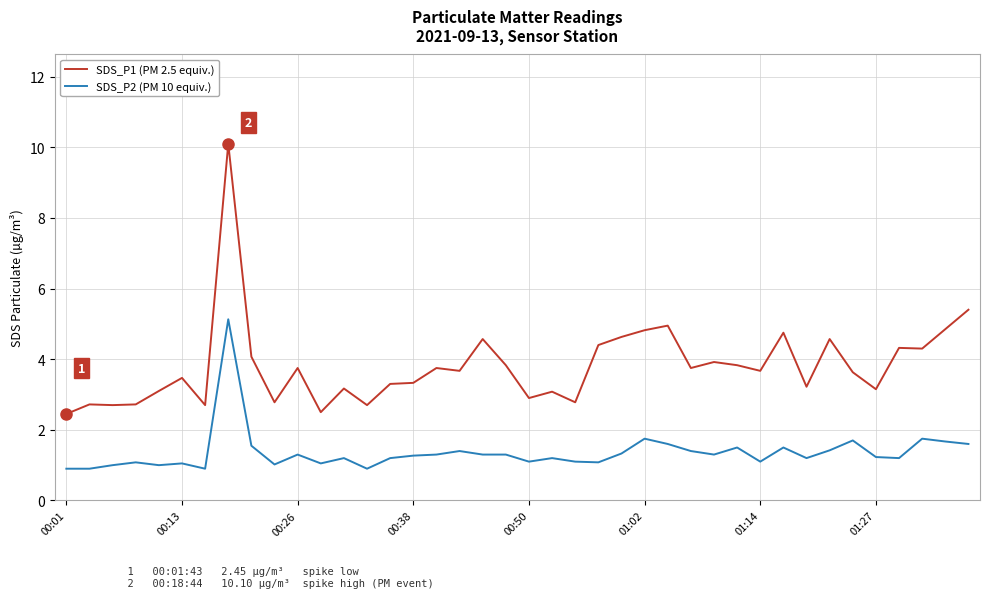

True or false: SDS_P2 (PM 10 equiv.) and SDS_P1 (PM 2.5 equiv.) cross at least once.

False